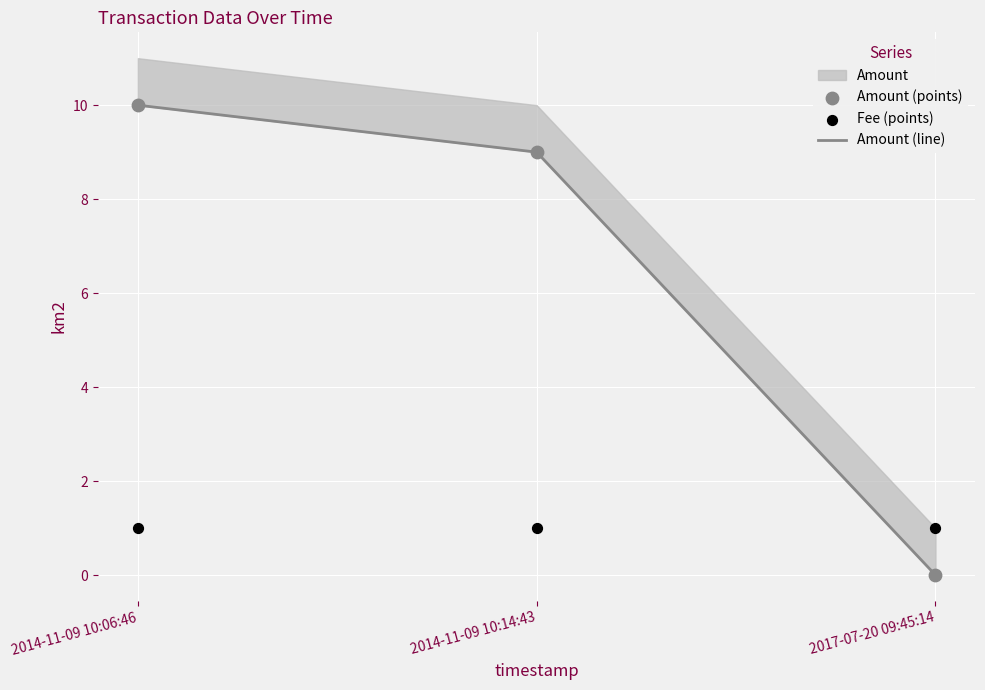

At how many categories does at least one series exceed 4?

2